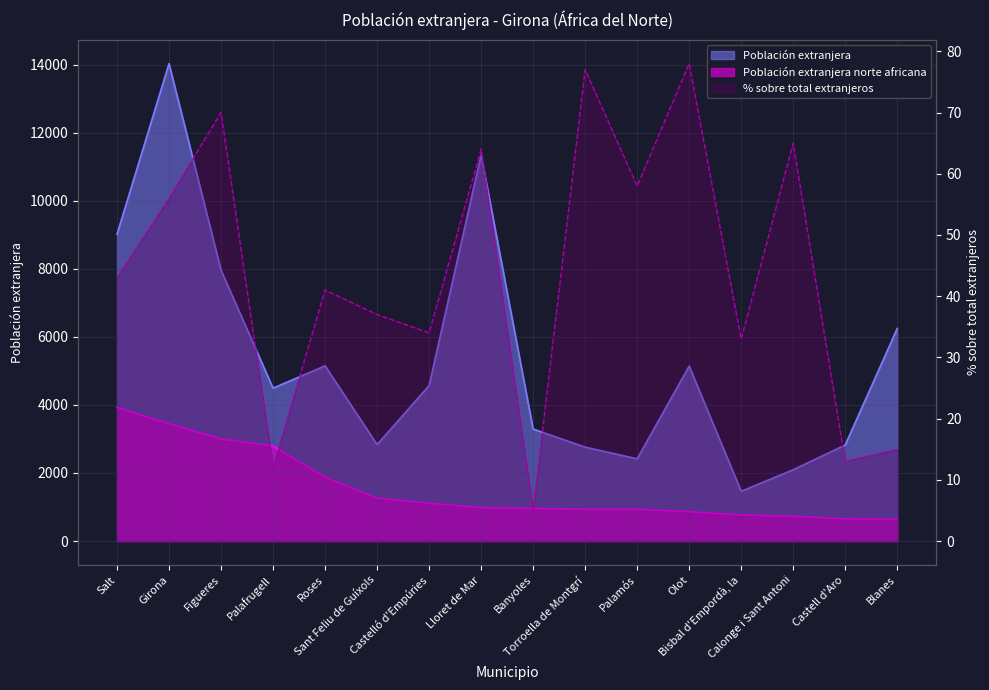

In Población extranjera, how many points are lower than both neighbors (excluding endpoints)?

4